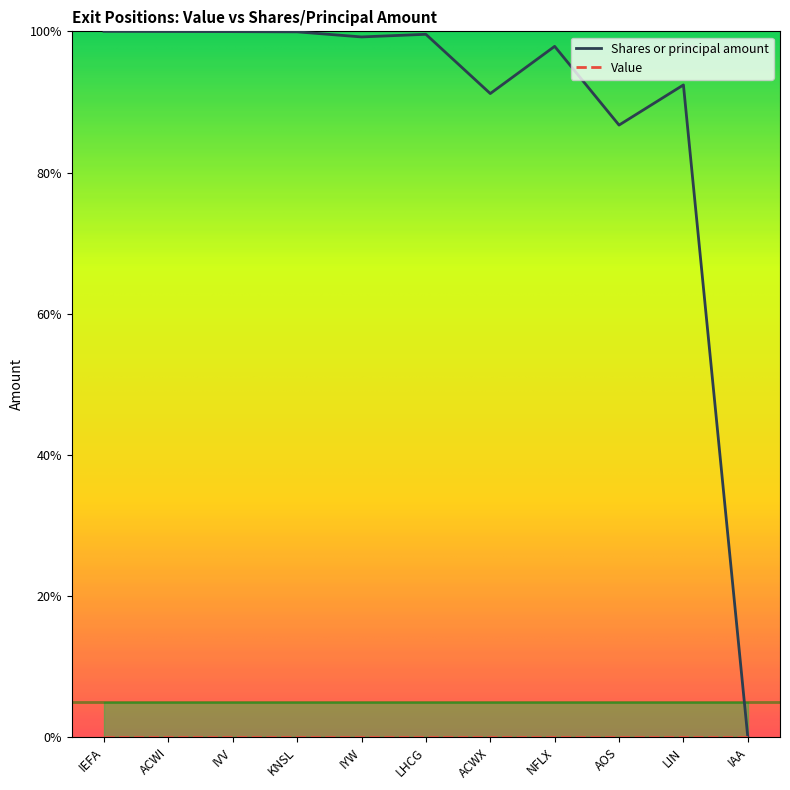

The value of Shares or principal amount at IYW is 99.2. True or false?

True